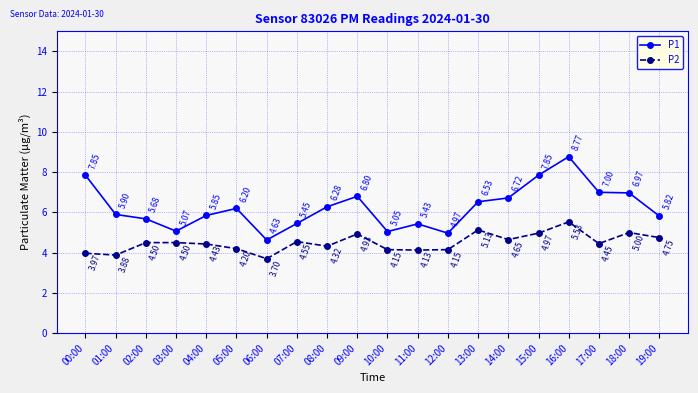

What position from the right is 08:00?

12